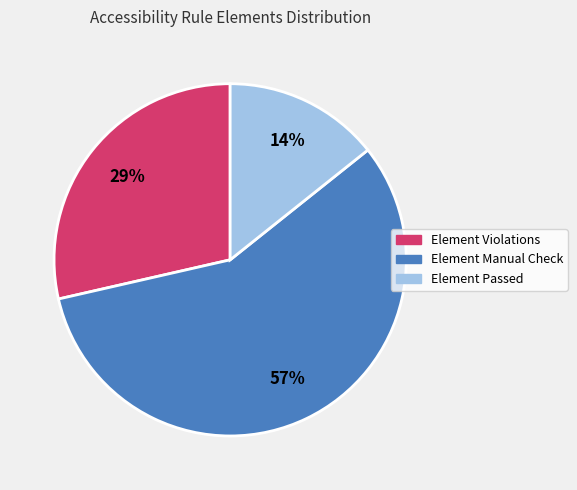

Which slice is the largest?

Element Manual Check